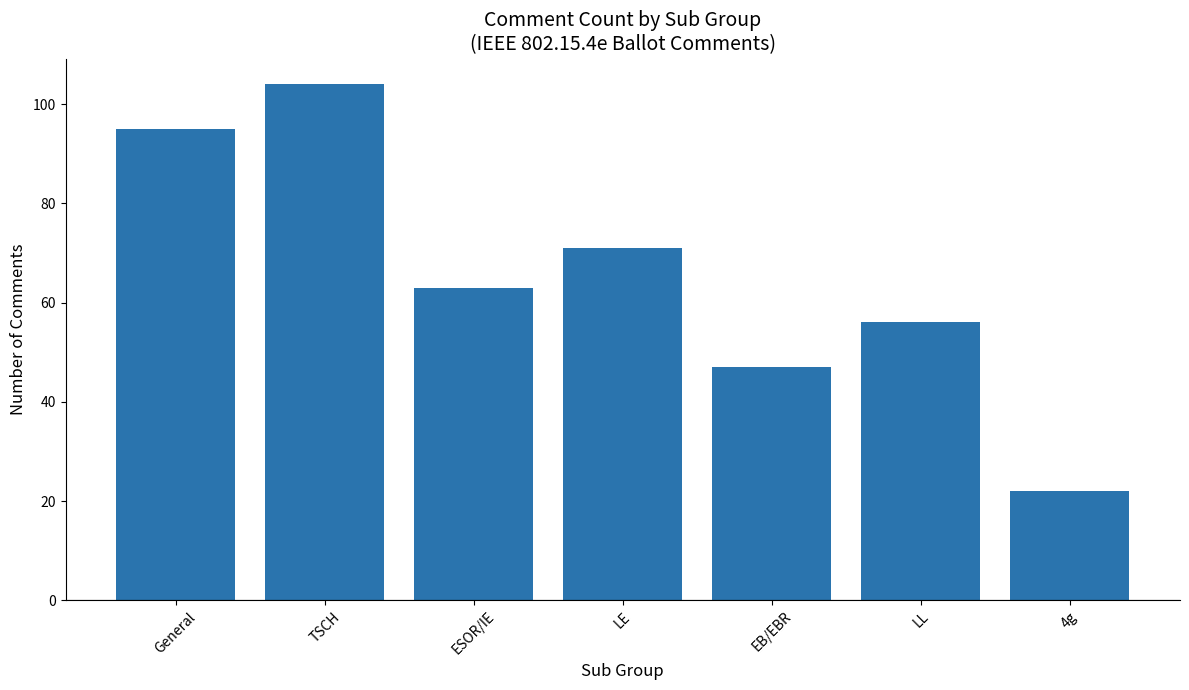

Reading left to right, what are all the values shown in this chart?

General=95	TSCH=104	ESOR/IE=63	LE=71	EB/EBR=47	LL=56	4g=22